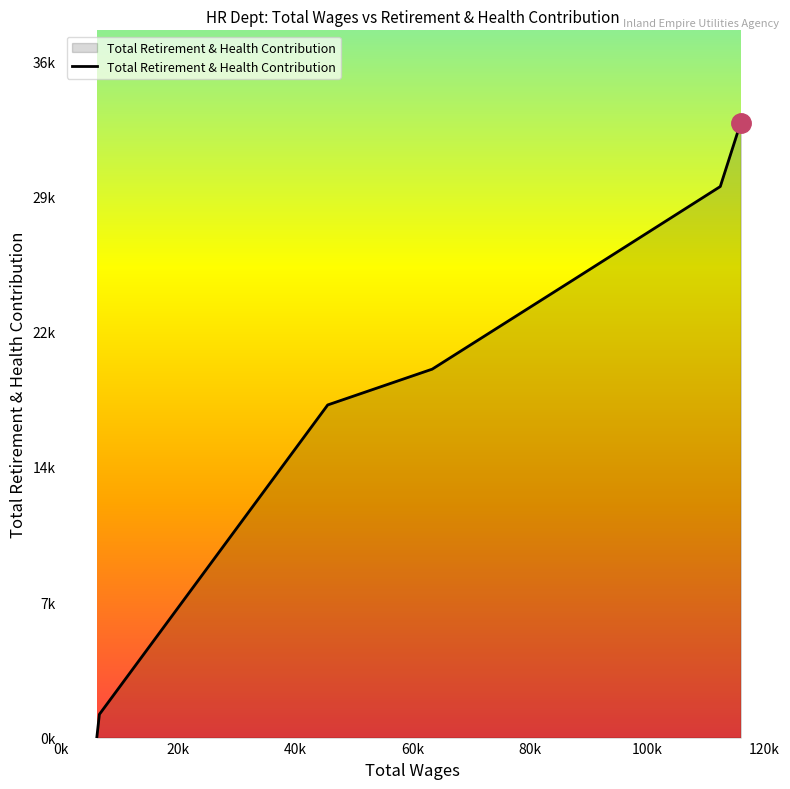

List the labels in order of value, largest first.

120k, 100k, 80k, 60k, 40k, 20k, 0k